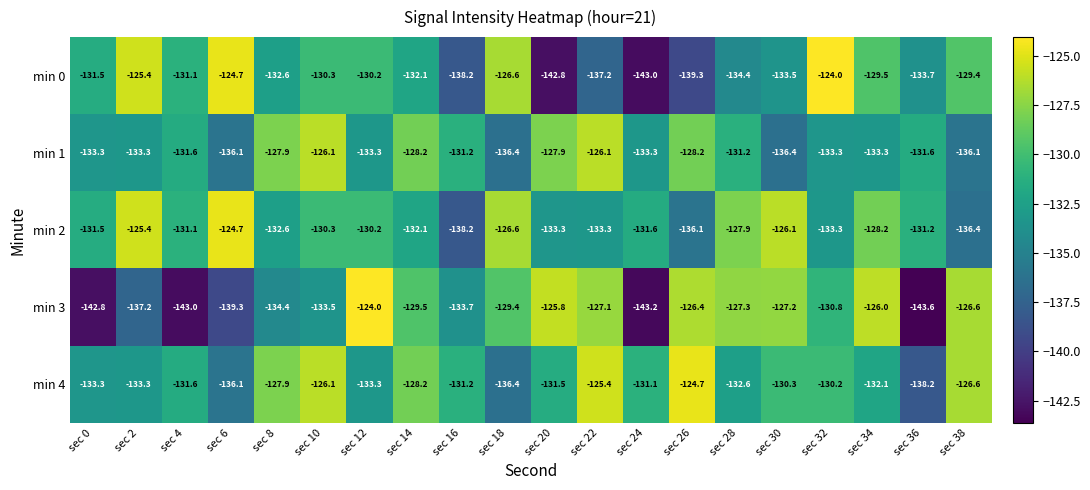

Where does the min 2 series first go above -131?

sec 2